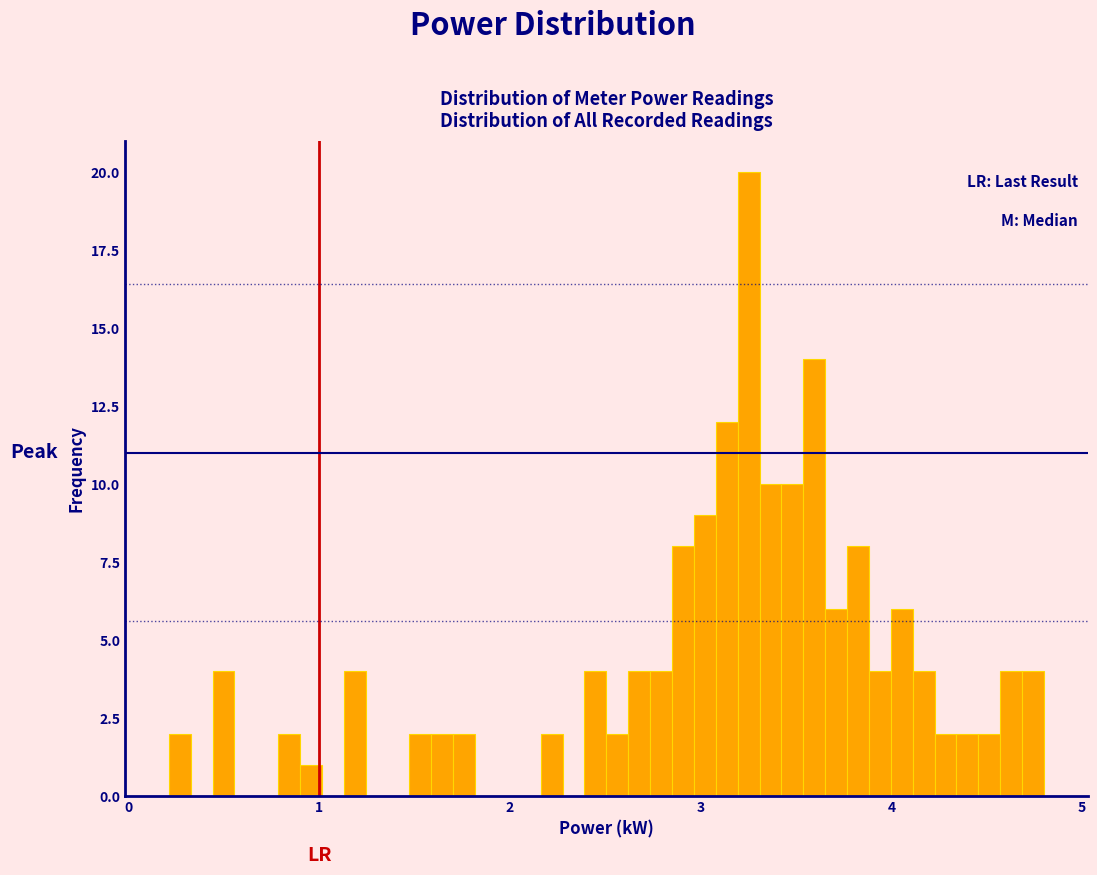

Around what value on the x-axis is the tallest bar? Give the approximate position of its centre, as read against the axis.

3.3